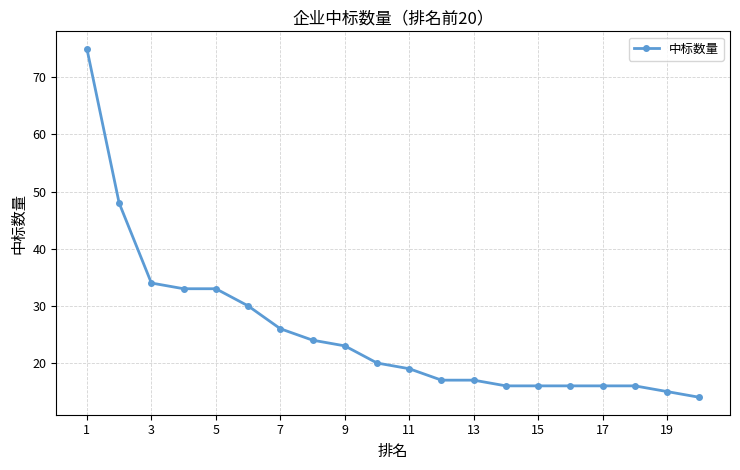

What is the smallest value displayed?

14